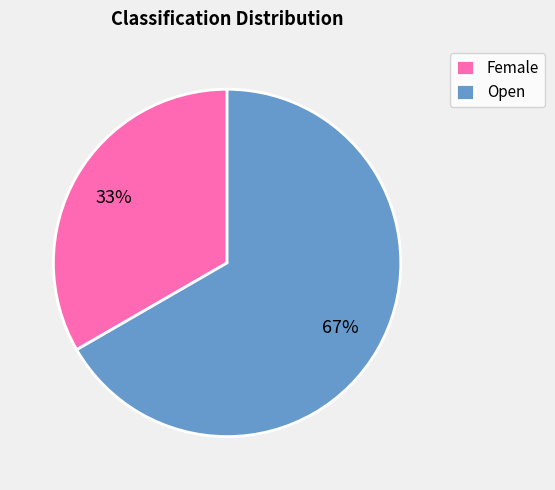

Is it true that Female is 19% of the pie?

False